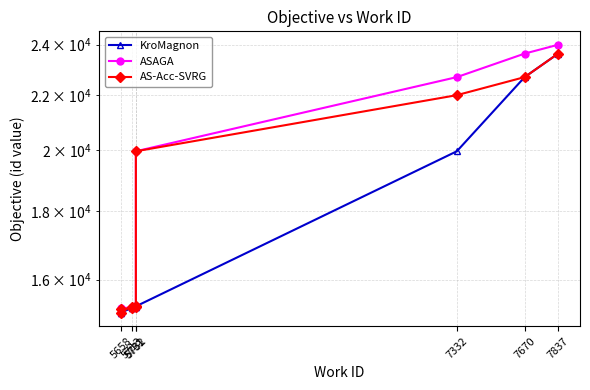

What is the difference between the ASAGA values at 7837 and 5658?

8881